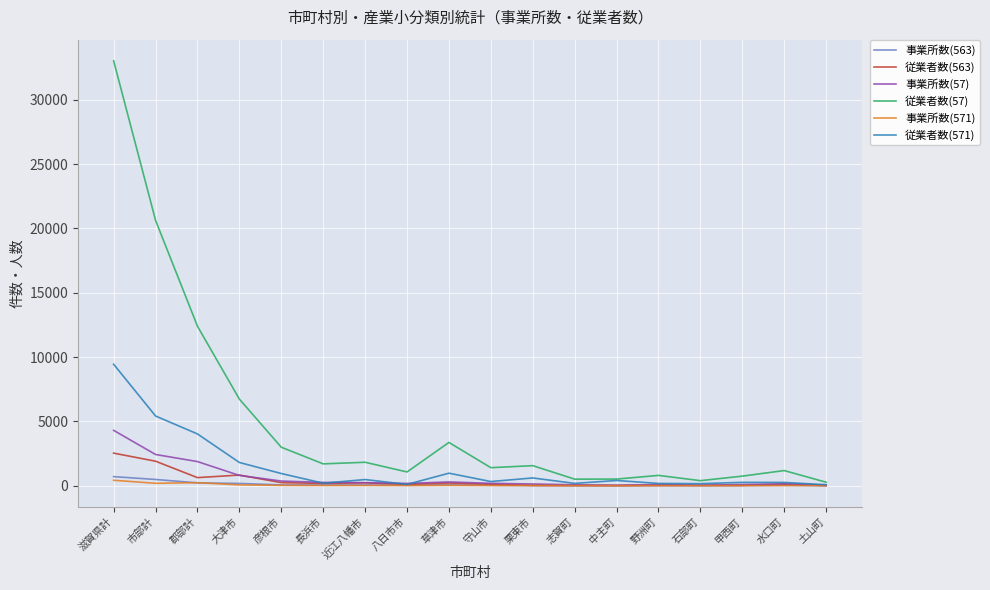

What value does the 事業所数(571) series have at 守山市, to the nearest 5?

15